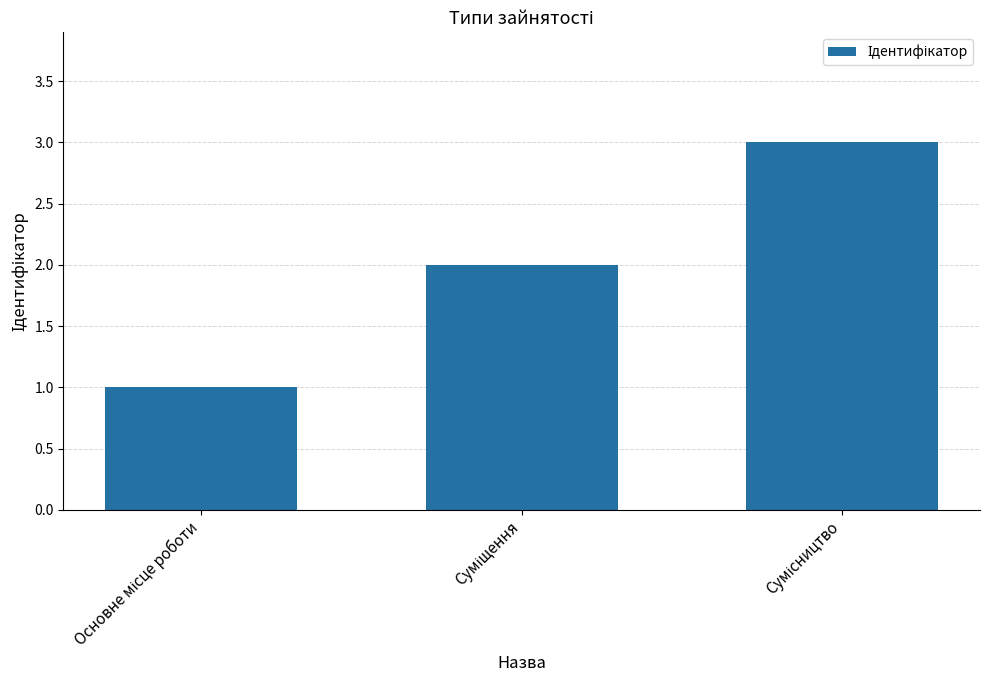

What is the maximum value shown in the chart?

3